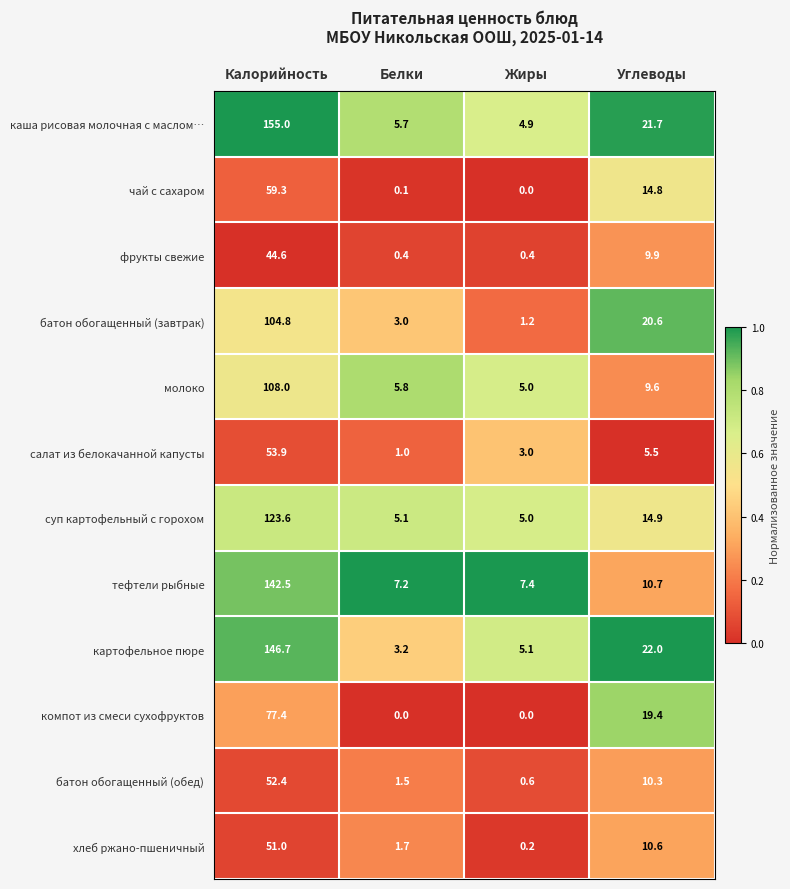

What is the difference between the second highest and second lowest values in the чай с сахаром series?

14.7